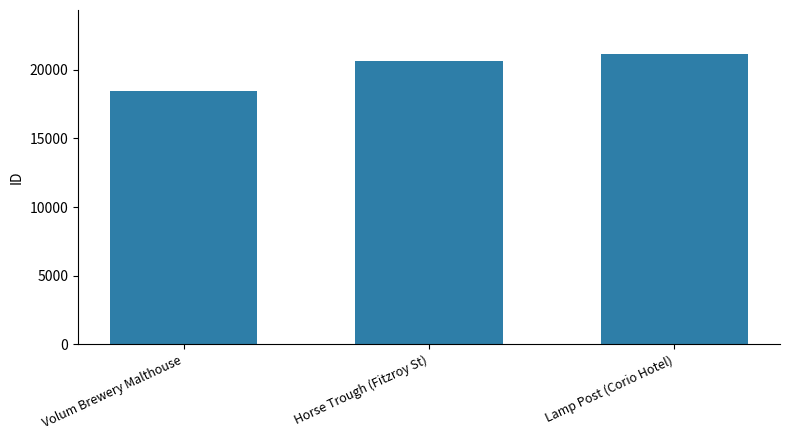

What is the change in value from Volum Brewery Malthouse to Lamp Post (Corio Hotel)?

+2698